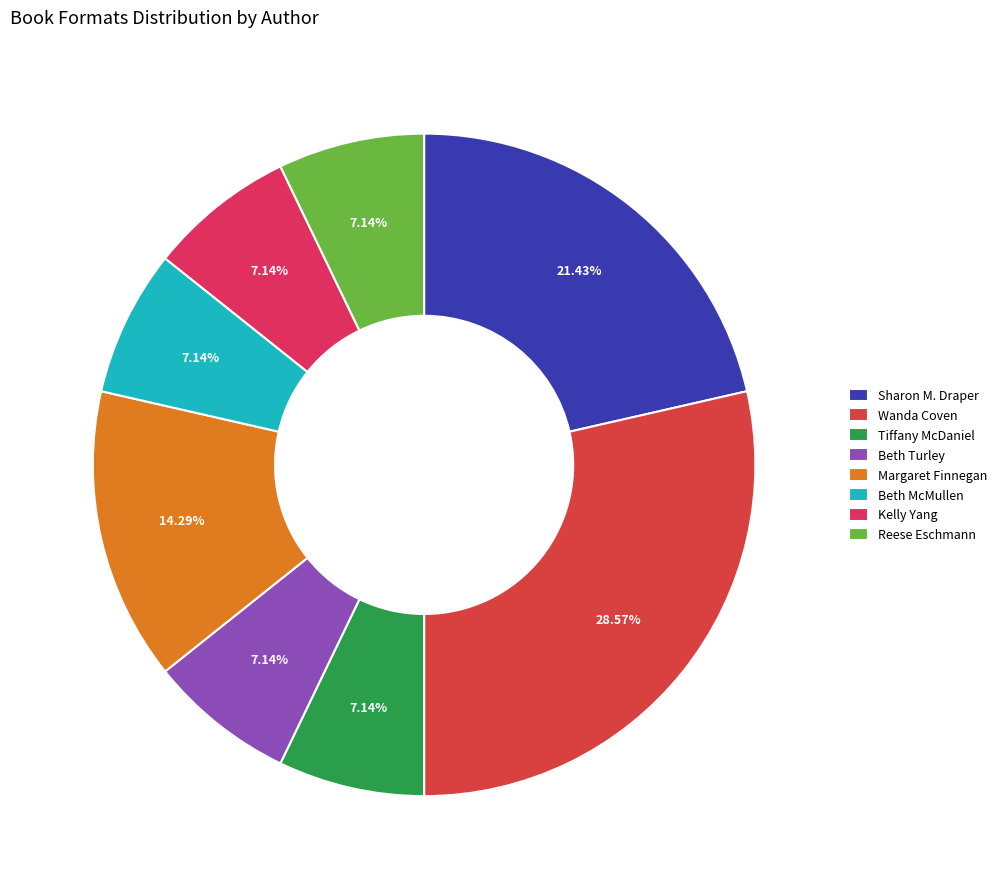

Which slice is the largest?

Wanda Coven